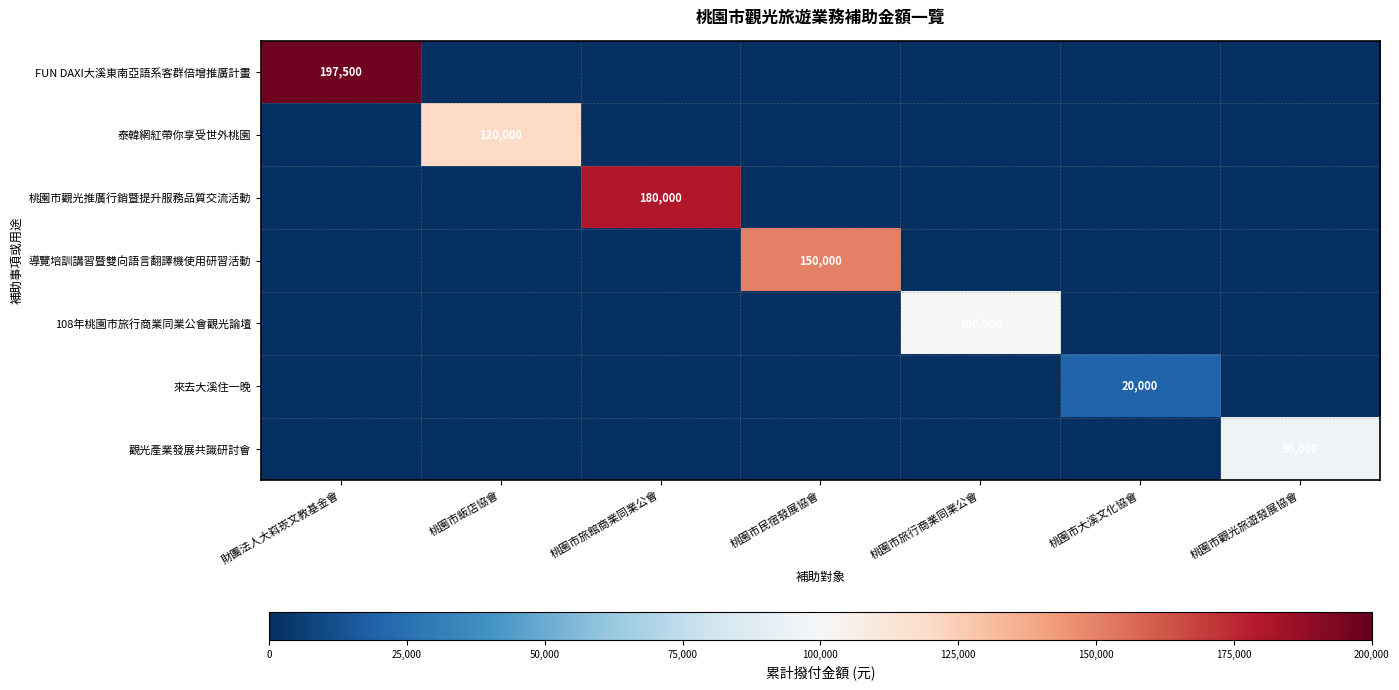

True or false: 觀光產業發展共識研討會 has a value of 96000 at 桃園市觀光旅遊發展協會.

True